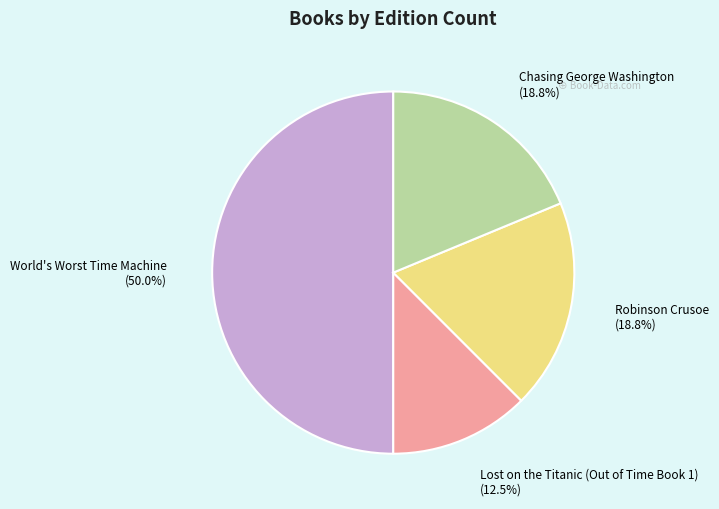

Between World's Worst Time Machine and Lost on the Titanic (Out of Time Book 1), which is larger?

World's Worst Time Machine